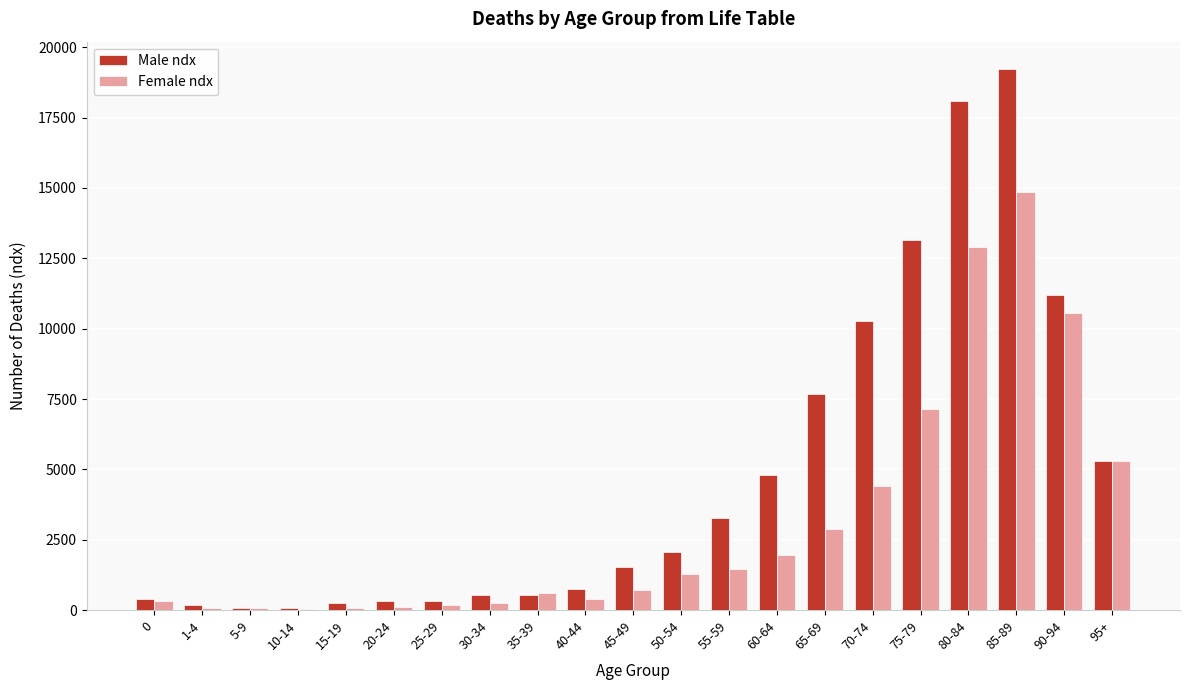

What is the greatest value displayed?

19236